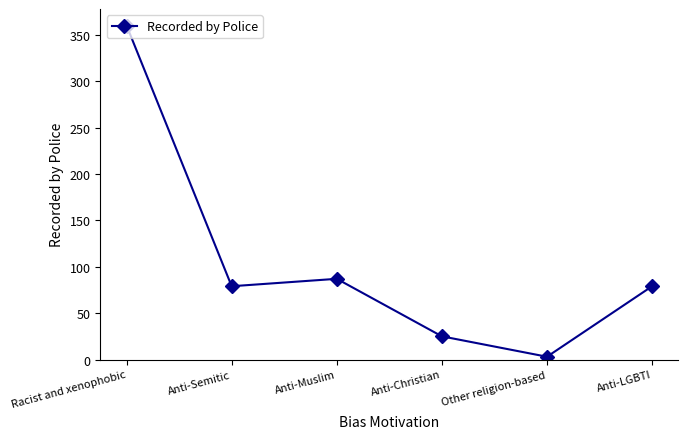

True or false: there are more than 2 points higher than both neighbors.

False